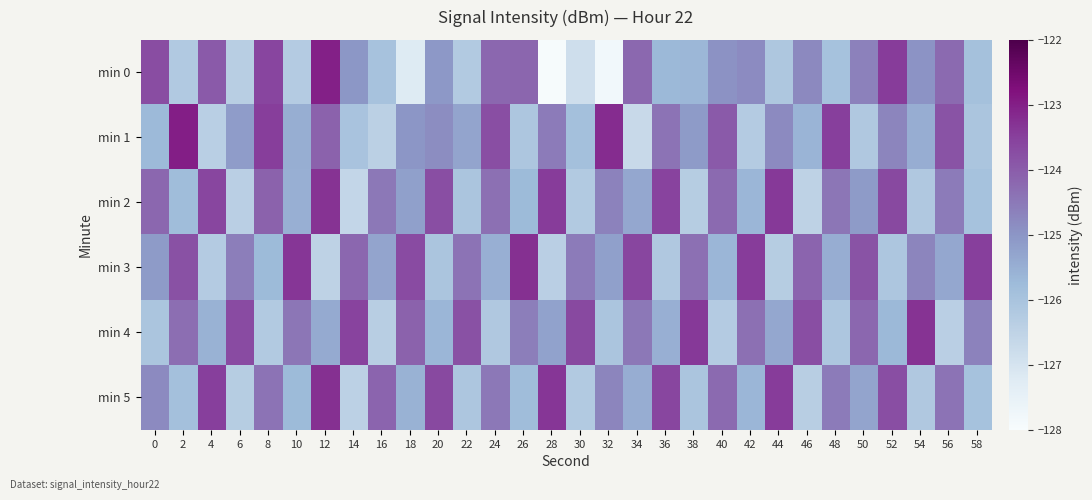

Reading right to left, what are all the values shown in this chart?

min 0: 58=-125.9	56=-124.2	54=-125.0	52=-123.4	50=-124.6	48=-125.9	46=-124.8	44=-126.1	42=-124.8	40=-124.9	38=-125.7	36=-125.7	34=-124.2	32=-127.8	30=-126.8	28=-128.0	26=-124.2	24=-124.2	22=-126.2	20=-125.1	18=-127.2	16=-126.0	14=-125.0	12=-123.0	10=-126.3	8=-123.6	6=-126.4	4=-124.0	2=-126.2	0=-123.7
min 1: 58=-126.0	56=-123.8	54=-125.5	52=-124.7	50=-126.2	48=-123.5	46=-125.6	44=-124.8	42=-126.2	40=-124.0	38=-125.1	36=-124.4	34=-126.7	32=-123.2	30=-125.9	28=-124.5	26=-126.1	24=-123.8	22=-125.3	20=-124.8	18=-125.0	16=-126.4	14=-126.0	12=-124.1	10=-125.5	8=-123.5	6=-125.1	4=-126.4	2=-123.0	0=-125.7
min 2: 58=-126.0	56=-124.5	54=-126.2	52=-123.7	50=-125.1	48=-124.5	46=-126.5	44=-123.4	42=-125.7	40=-124.2	38=-126.3	36=-123.5	34=-125.3	32=-124.7	30=-126.2	28=-123.5	26=-125.8	24=-124.3	22=-126.0	20=-123.8	18=-125.2	16=-124.5	14=-126.6	12=-123.3	10=-125.5	8=-124.1	6=-126.4	4=-123.6	2=-125.8	0=-124.2
min 3: 58=-123.5	56=-125.3	54=-124.7	52=-126.1	50=-123.8	48=-125.5	46=-124.2	44=-126.3	42=-123.5	40=-125.7	38=-124.3	36=-126.2	34=-123.6	32=-125.2	30=-124.5	28=-126.4	26=-123.2	24=-125.5	22=-124.4	20=-126.0	18=-123.7	16=-125.3	14=-124.2	12=-126.5	10=-123.3	8=-125.8	6=-124.6	4=-126.2	2=-123.8	0=-125.1
min 4: 58=-124.7	56=-126.4	54=-123.3	52=-125.7	50=-124.2	48=-126.1	46=-123.8	44=-125.3	42=-124.3	40=-126.2	38=-123.4	36=-125.5	34=-124.5	32=-126.0	30=-123.7	28=-125.2	26=-124.6	24=-126.2	22=-123.8	20=-125.7	18=-124.1	16=-126.3	14=-123.5	12=-125.4	10=-124.5	8=-126.2	6=-123.7	4=-125.5	2=-124.3	0=-126.0
min 5: 58=-126.0	56=-124.4	54=-126.2	52=-123.8	50=-125.3	48=-124.5	46=-126.3	44=-123.5	42=-125.7	40=-124.2	38=-126.0	36=-123.6	34=-125.5	32=-124.7	30=-126.2	28=-123.3	26=-125.8	24=-124.5	22=-126.1	20=-123.7	18=-125.5	16=-124.2	14=-126.5	12=-123.2	10=-125.8	8=-124.4	6=-126.3	4=-123.5	2=-125.9	0=-124.8